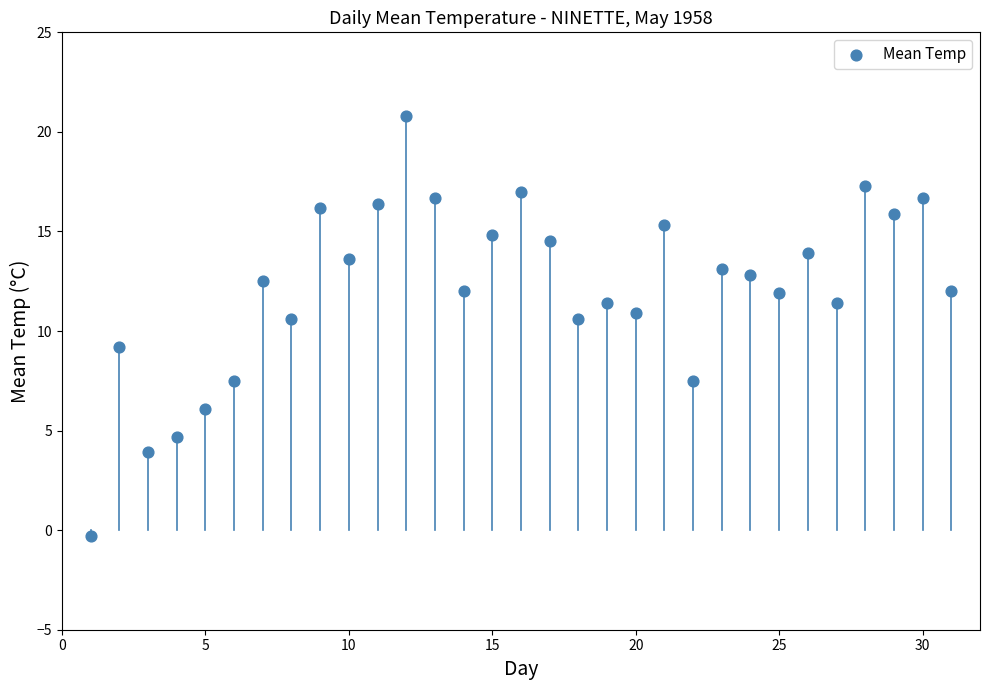

What is the range of Y values (max minus min)?

21.1